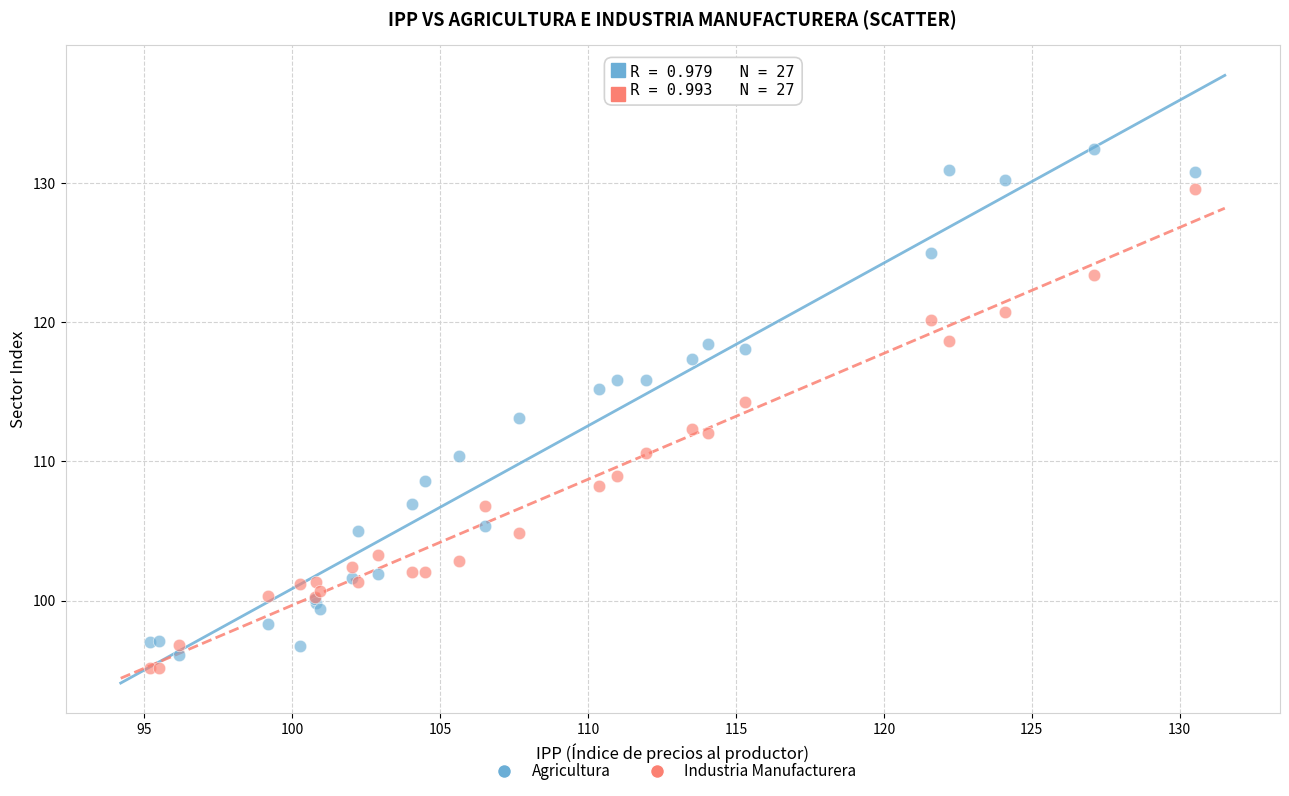

Which series contains the lowest Y value?

Industria Manufacturera